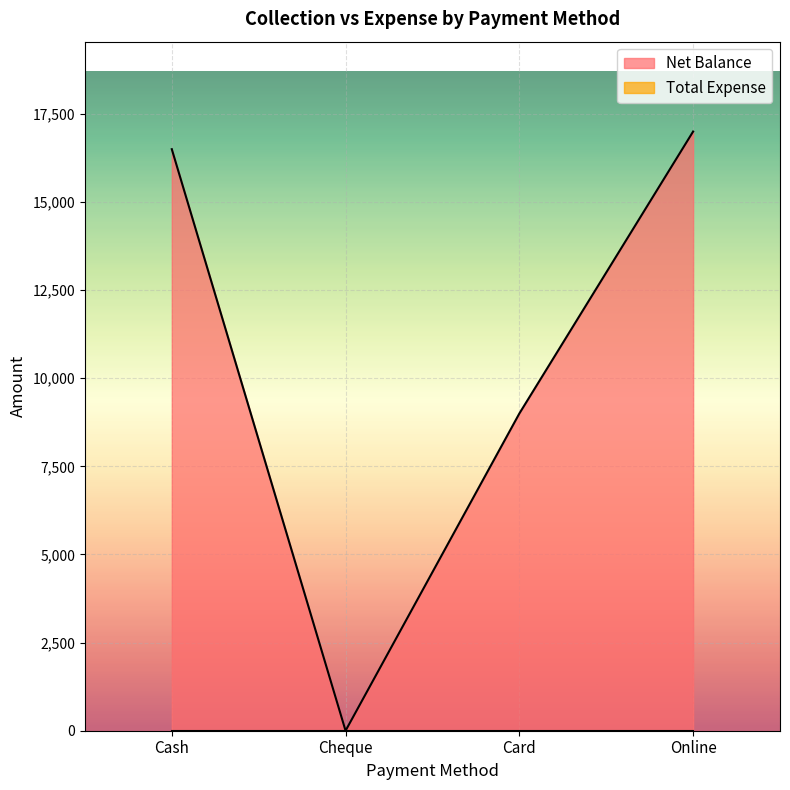

How many values are below 16500?

2